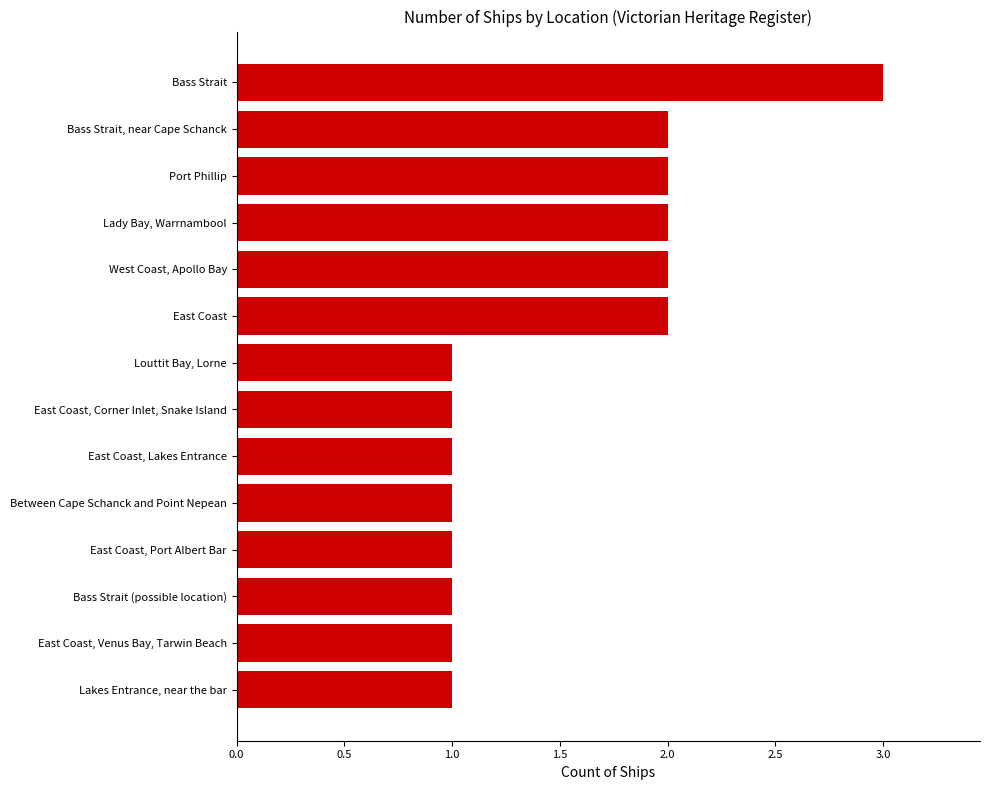

What is the smallest value displayed?

1